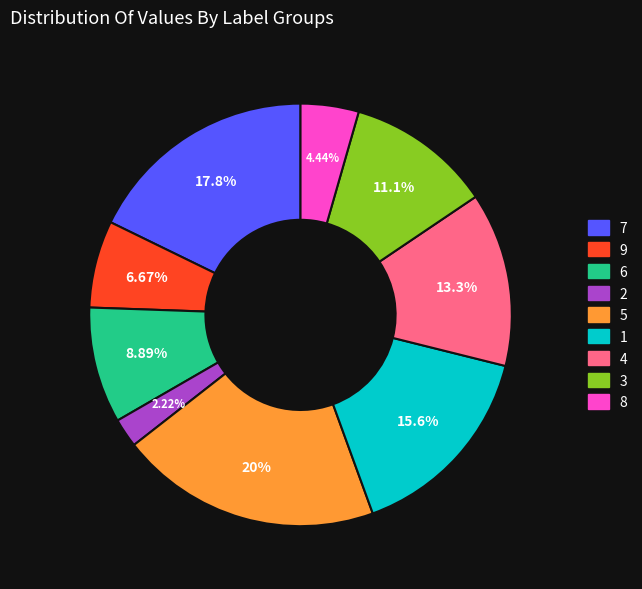

To the nearest percent, what is the difference between the 5 and 9 slice percentages?

13%